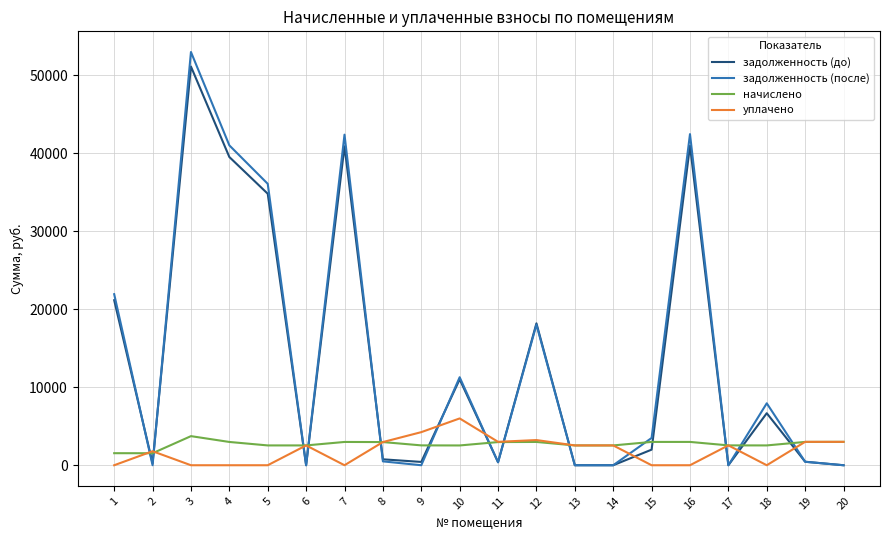

The value of задолженность (после) at 14 is 0.0. True or false?

True